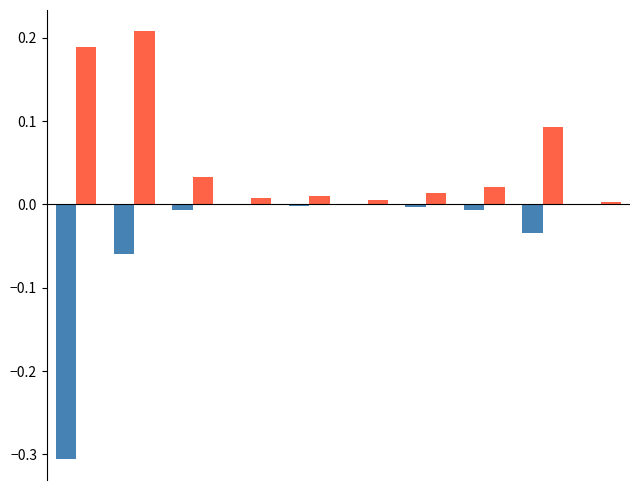

How many categories are shown in the chart?

10